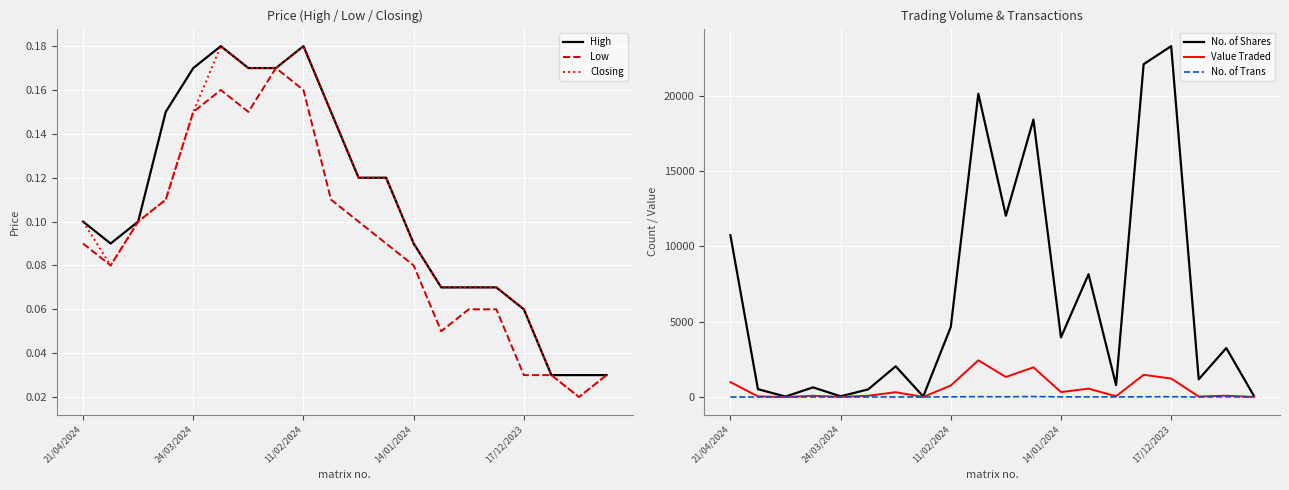

At which category does the chart reach its peak across all series?

17/12/2023